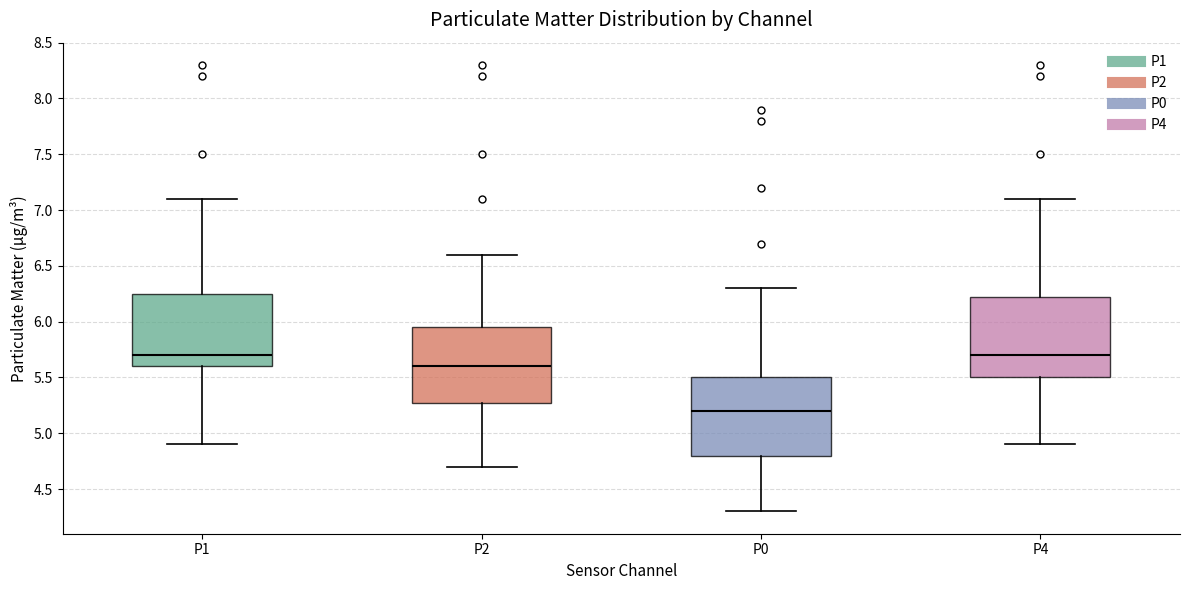

Reading left to right, read every box against the y-axis: the position of its median line, the range the box covers, and the ends of its whiskers. The values are not printed on the chart, so give them approximately, as read against the axis.

P1: median 5.70, box 5.60 to 6.25, whiskers 4.90 to 7.10
P2: median 5.60, box 5.30 to 5.95, whiskers 4.70 to 6.60
P0: median 5.20, box 4.80 to 5.50, whiskers 4.30 to 6.30
P4: median 5.70, box 5.50 to 6.25, whiskers 4.90 to 7.10